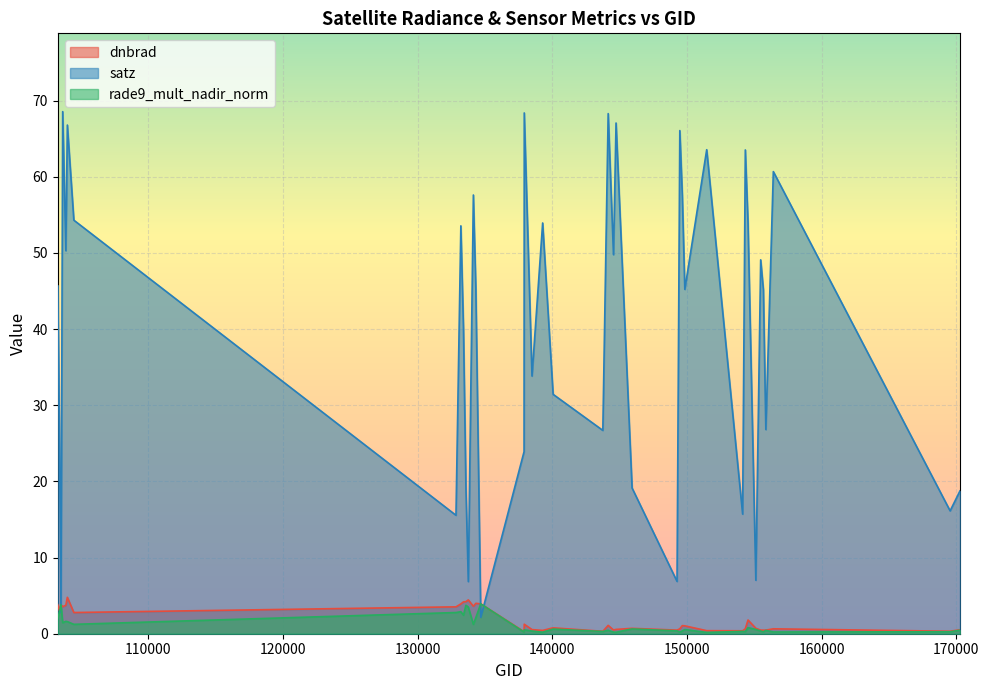

What is the difference between the maximum and minimum values in the dnbrad series?

4.5